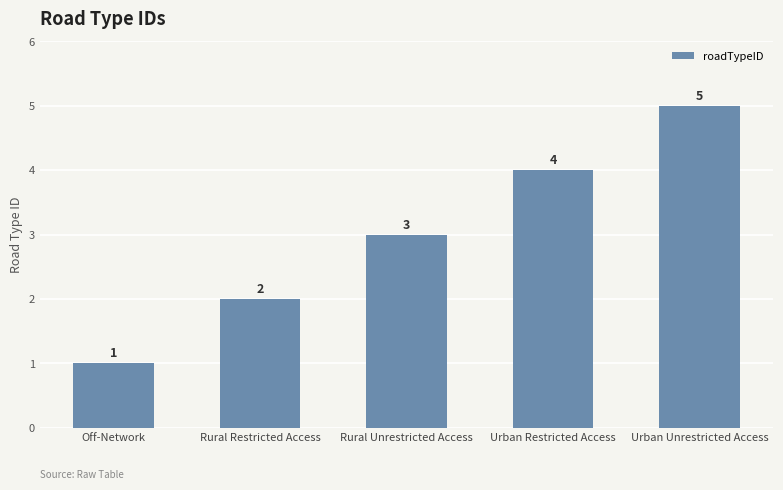

Rank the categories by value from highest to lowest.

Urban Unrestricted Access, Urban Restricted Access, Rural Unrestricted Access, Rural Restricted Access, Off-Network